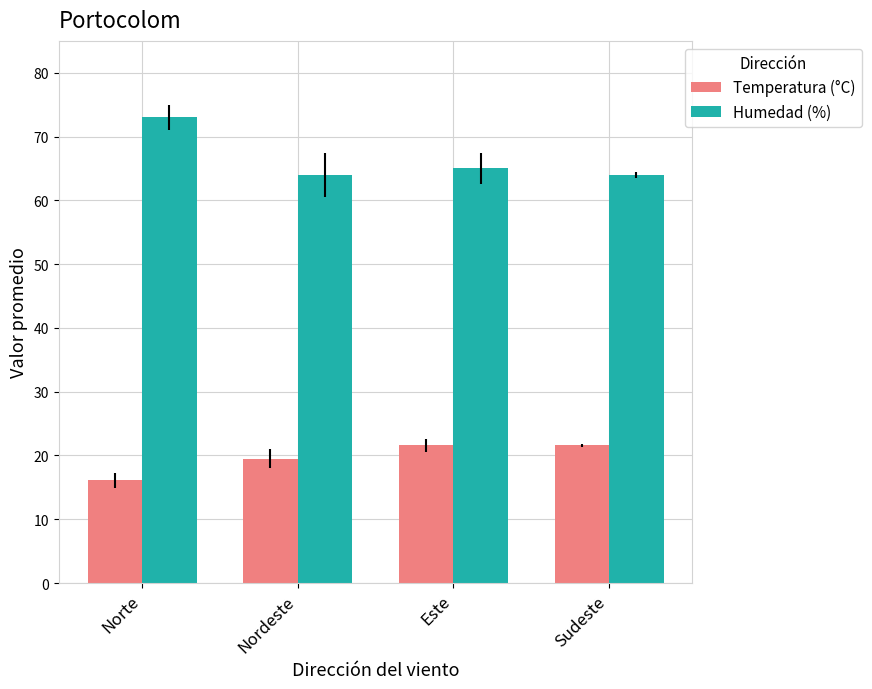

Is it true that Humedad (%) equals 65.0 at Este?

True